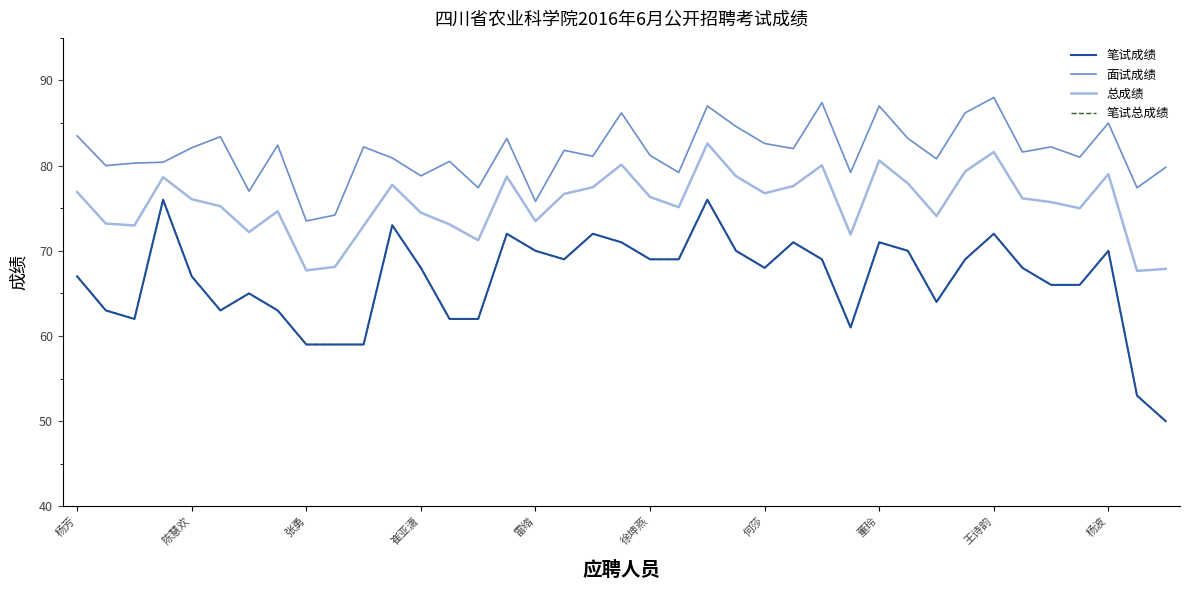

Which series has the widest spread of values?

笔试成绩